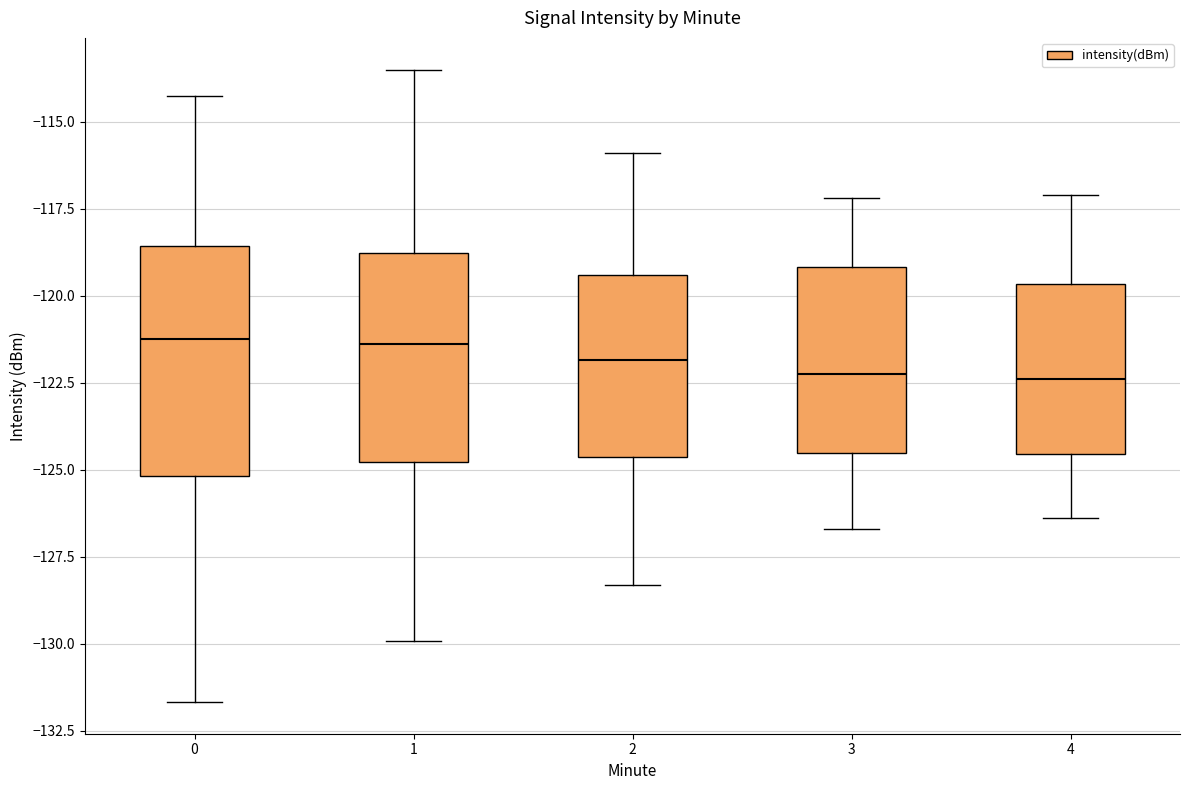

Which box is the tallest, from its lower edge to its upper edge?

0